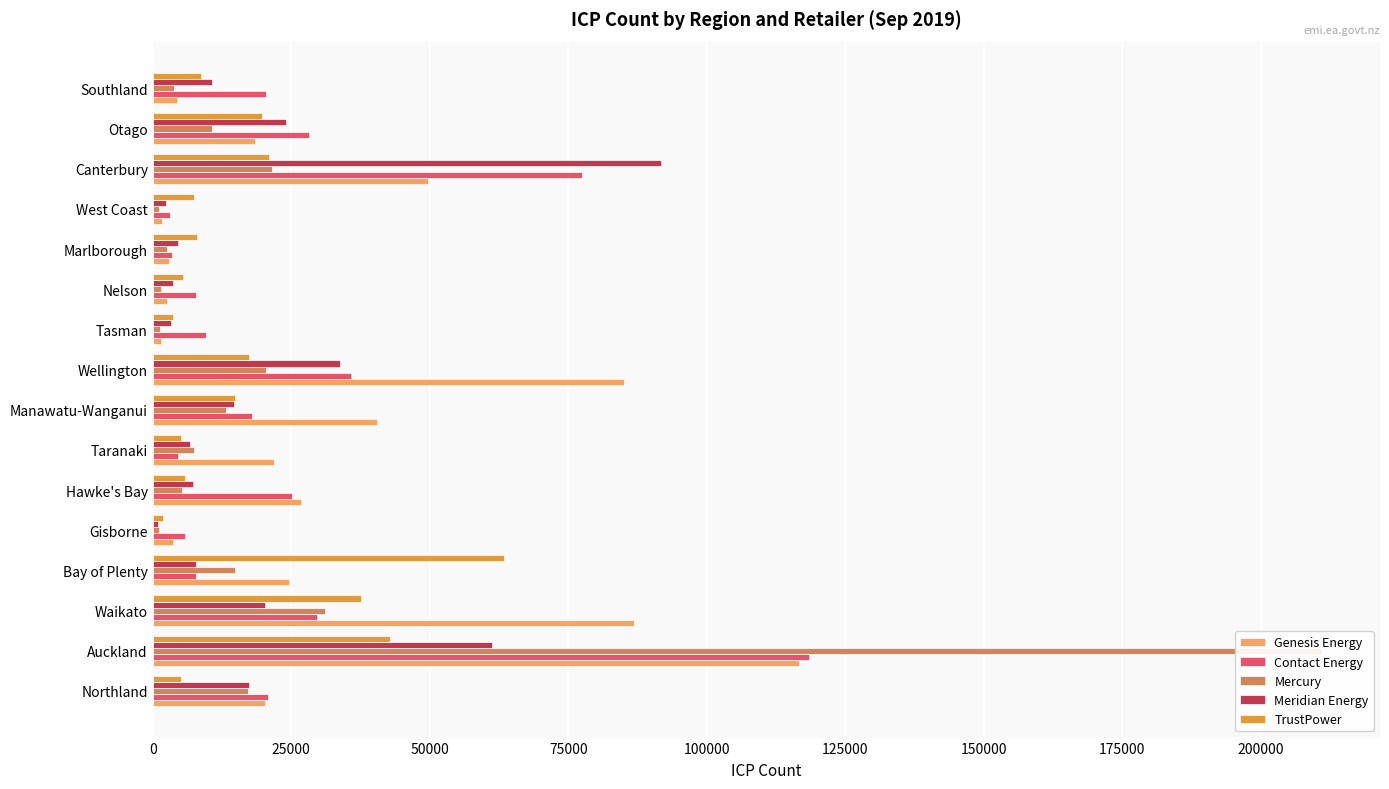

Are the bars grouped side by side (vs. stacked)?

Yes